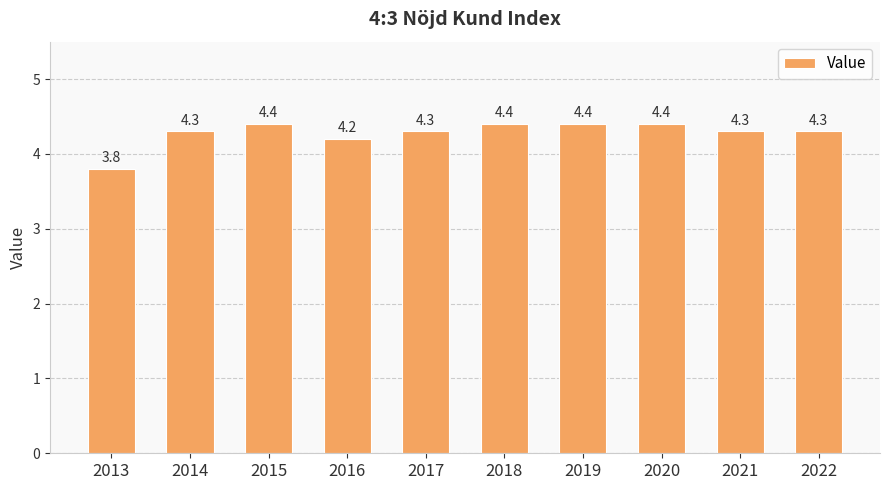

Reading left to right, what are all the values shown in this chart?

2013=3.8	2014=4.3	2015=4.4	2016=4.2	2017=4.3	2018=4.4	2019=4.4	2020=4.4	2021=4.3	2022=4.3